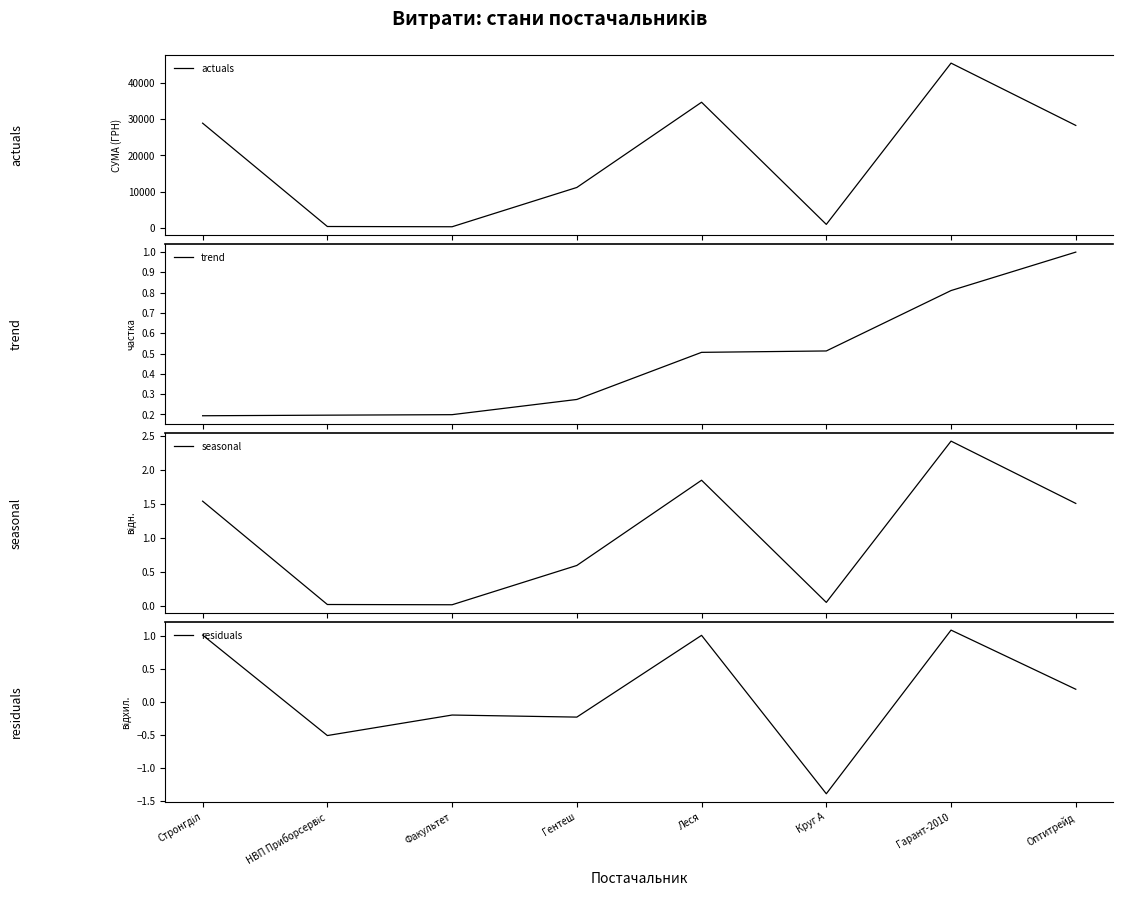

Reading left to right, transcribe all the data shown in this chart.

actuals: Стронгділ=28897.0	НВП Приборсервіс=433.9	Факультет=365.0	Гентеш=11188.0	Леся=34663.5	Круг А=1016.2	Гарант-2010=45439.8	Оптитрейд=28279.3
trend: Стронгділ=0.2	НВП Приборсервіс=0.2	Факультет=0.2	Гентеш=0.3	Леся=0.5	Круг А=0.5	Гарант-2010=0.8	Оптитрейд=1.0
seasonal: Стронгділ=1.5	НВП Приборсервіс=0.0	Факультет=0.0	Гентеш=0.6	Леся=1.8	Круг А=0.1	Гарант-2010=2.4	Оптитрейд=1.5
residuals: Стронгділ=1.0	НВП Приборсервіс=-0.5	Факультет=-0.2	Гентеш=-0.2	Леся=1.0	Круг А=-1.4	Гарант-2010=1.1	Оптитрейд=0.2